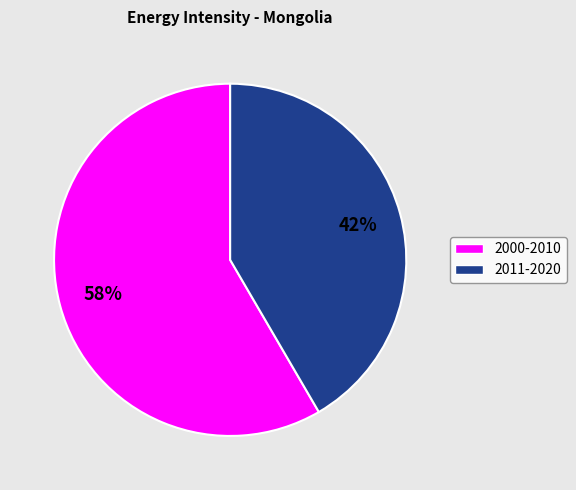

To the nearest percent, what percentage of the pie is 2000-2010?

58%